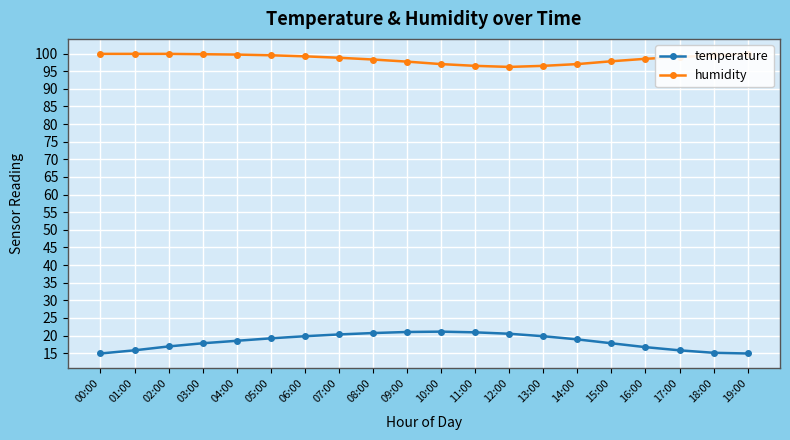

At which label does temperature first exceed 18?

04:00